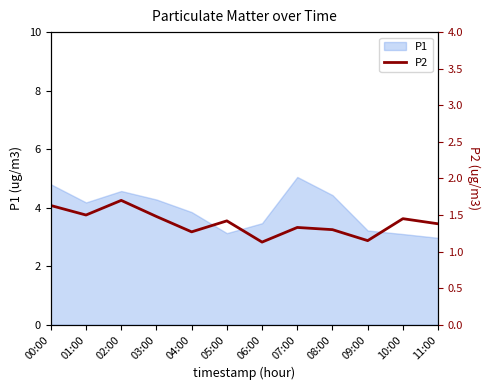

How many points are higher than both their immediate neighbors (excluding endpoints)?

4